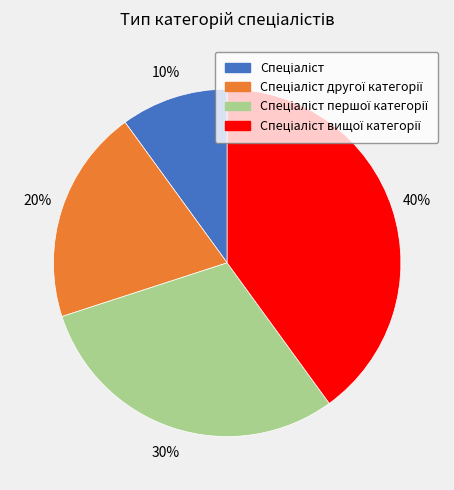

To the nearest percent, what is the difference between the largest and smallest slice percentages?

30%